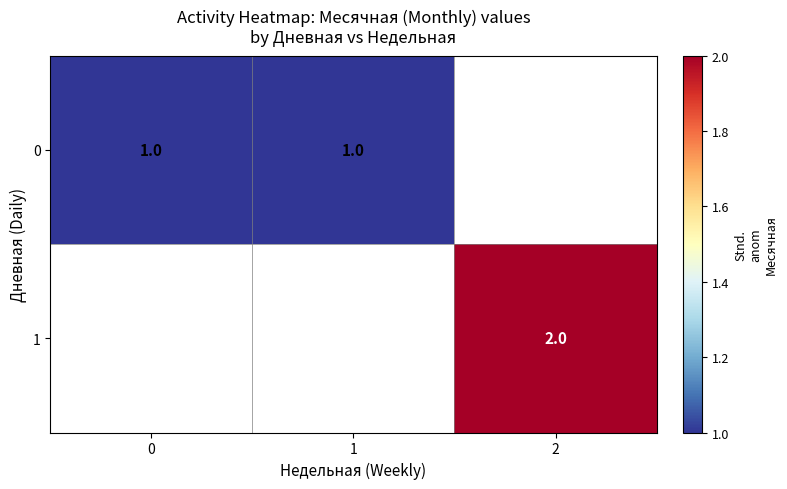

The value of 0 at 1 is 1. True or false?

True